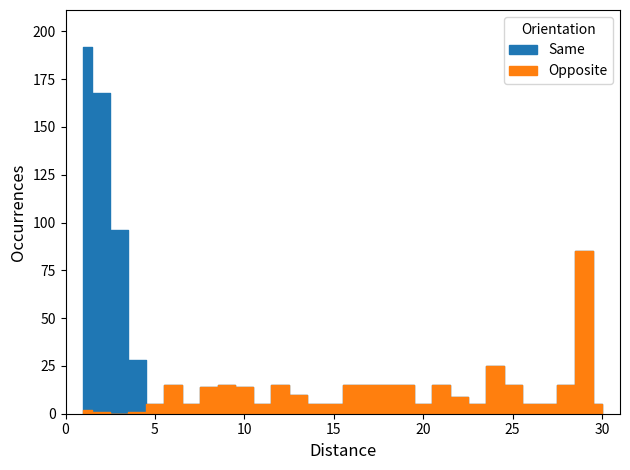

Is this an area chart (filled region under the line)?

No